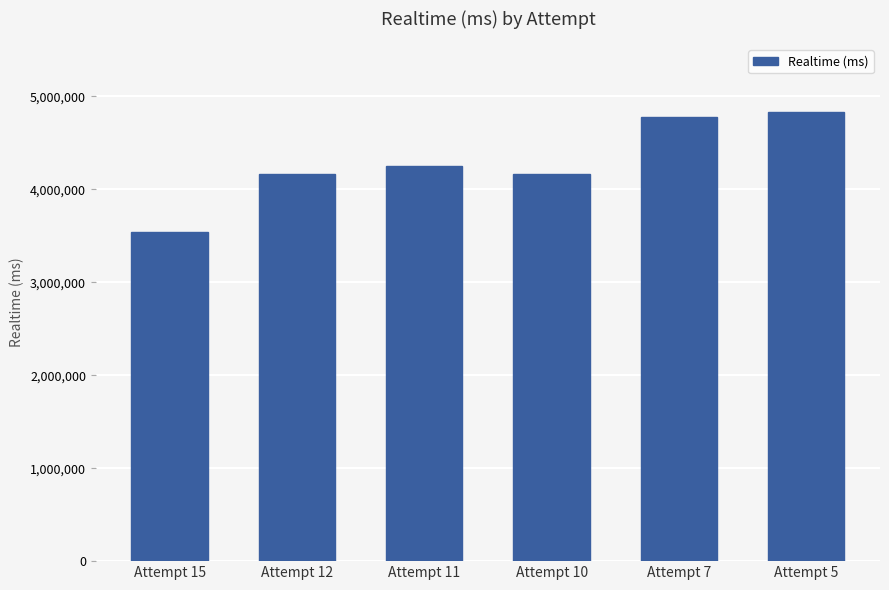

What is the approximate value at Attempt 15, to the nearest 100?

3541100